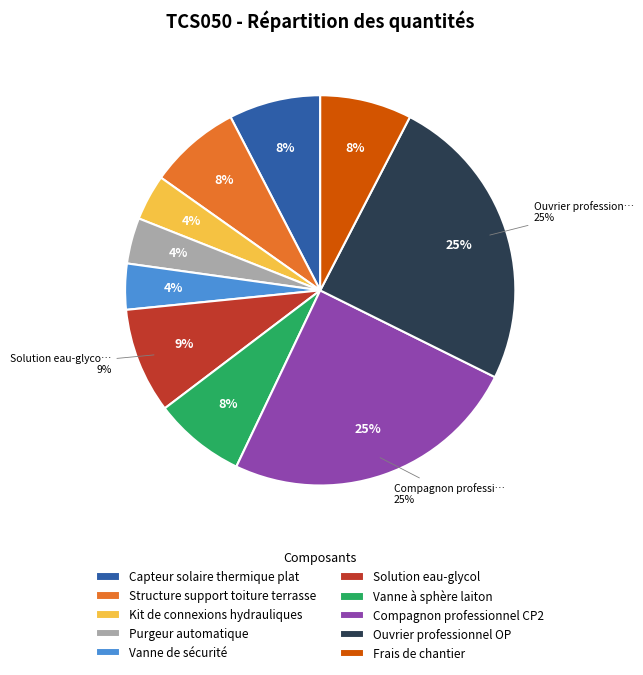

To the nearest percent, what percentage of the pie is Frais de chantier?

8%